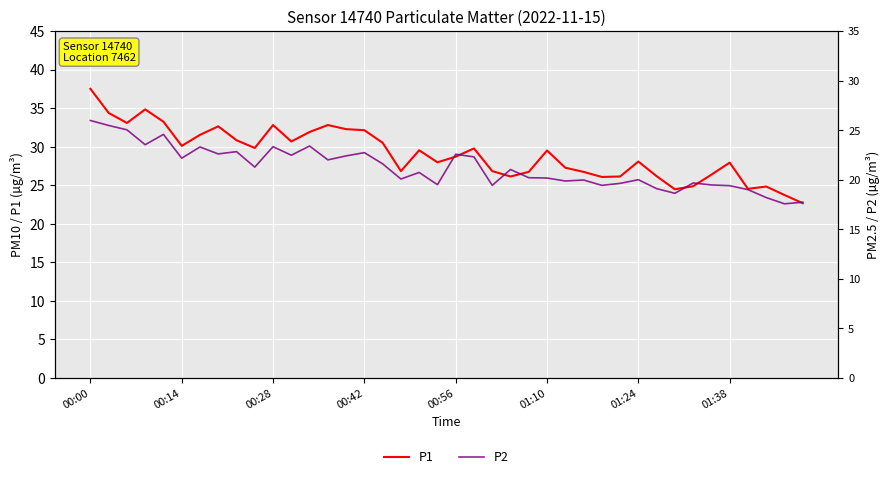

What is the label of the 14th point from the right?

26